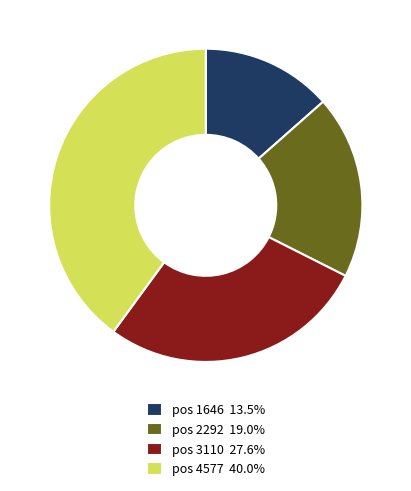

Which category has the biggest portion of the pie?

pos 4577